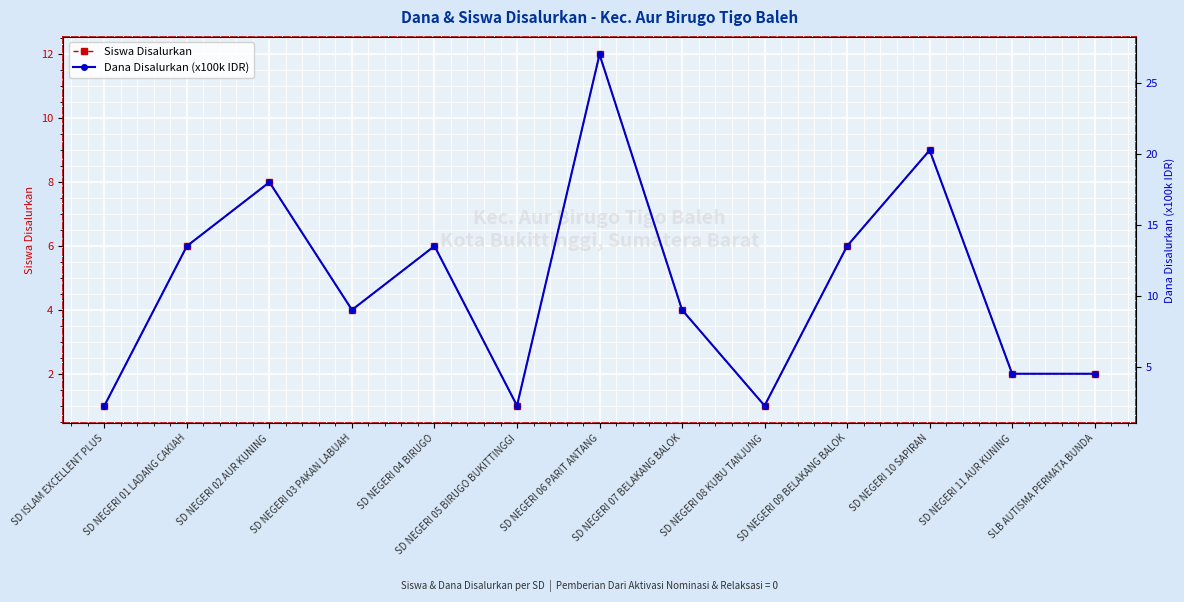

Rank the series by their maximum value, from lowest to highest.

Siswa Disalurkan, Dana Disalurkan (x100k IDR)